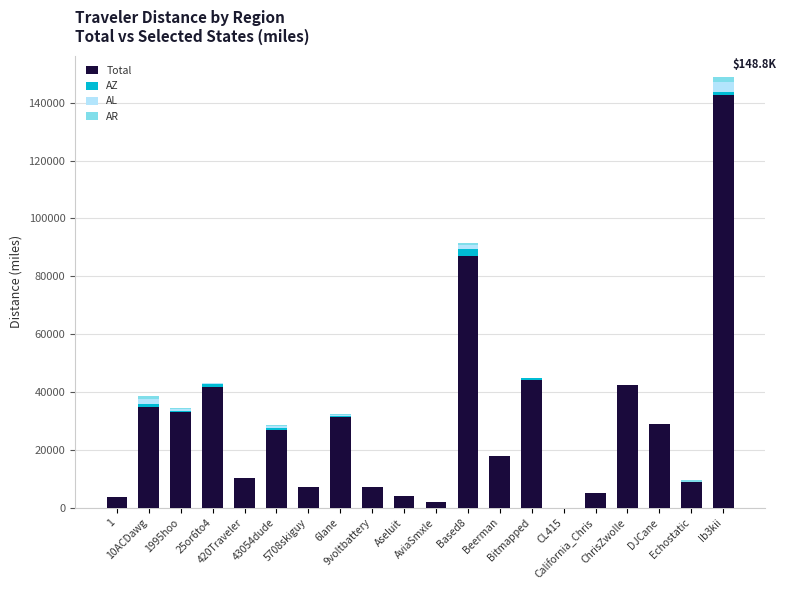

How many series are shown in this chart?

4